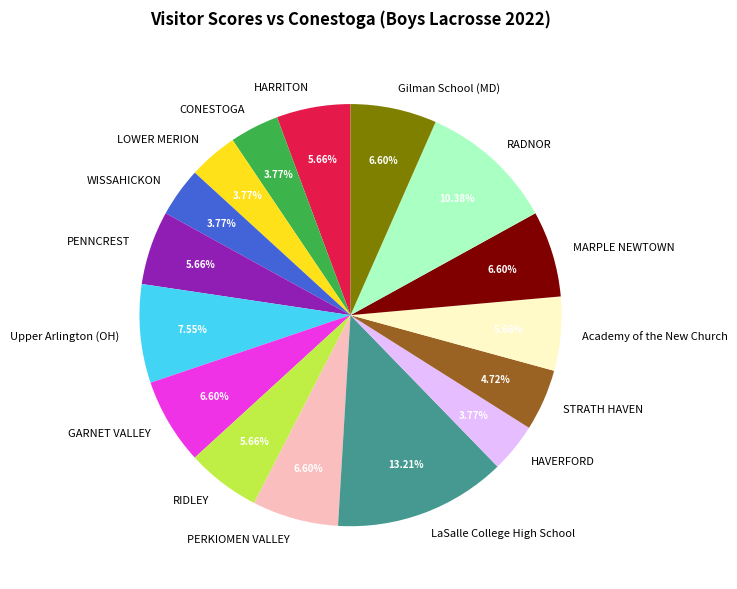

True or false: CONESTOGA accounts for 4% of the total.

True